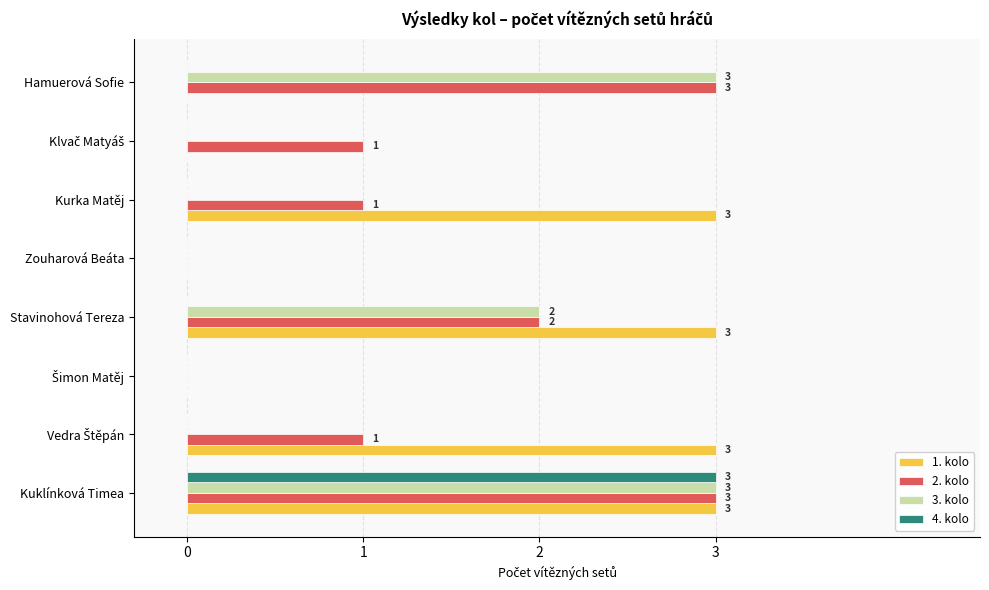

True or false: 2. kolo has a value of 3 at Kuklínková Timea.

True